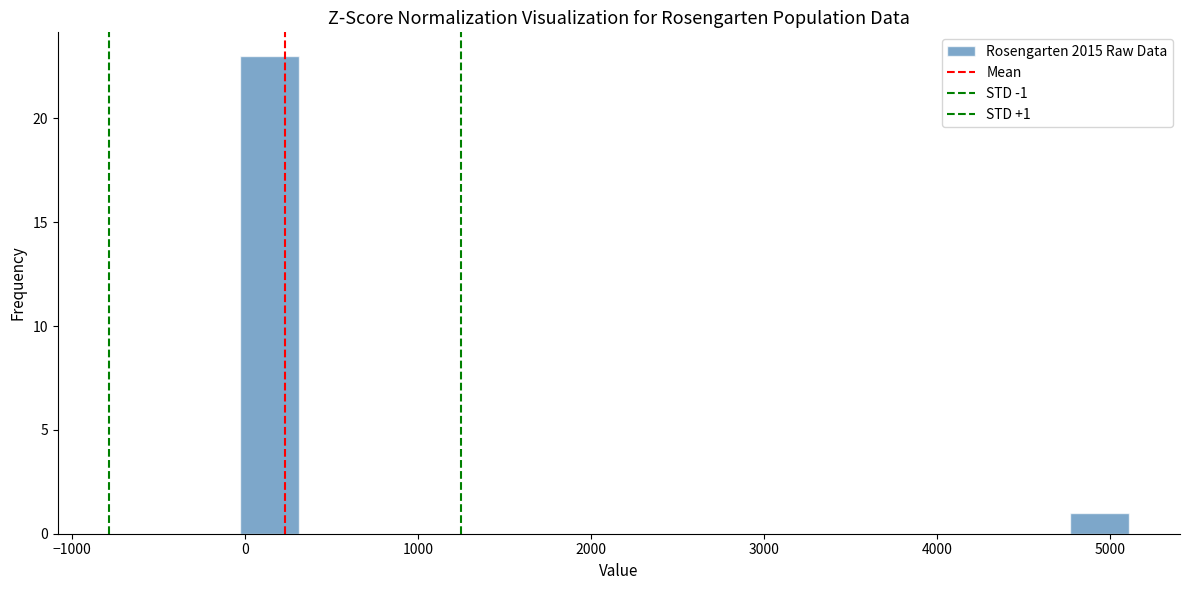

Around what value on the x-axis is the tallest bar? Give the approximate position of its centre, as read against the axis.

100